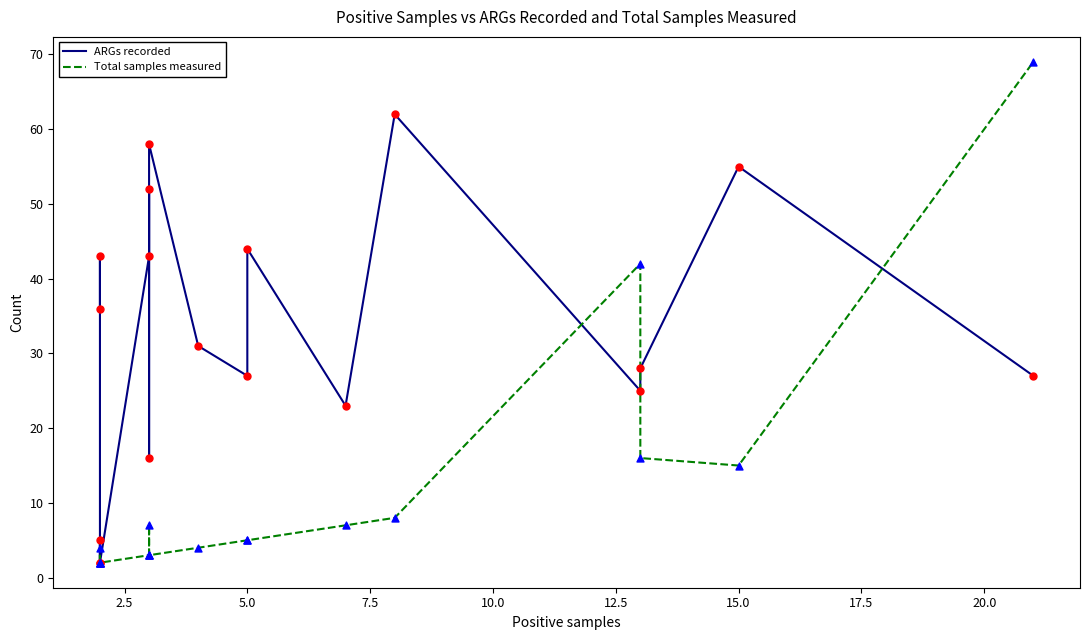

Which series reaches the minimum Y coordinate?

ARGs recorded